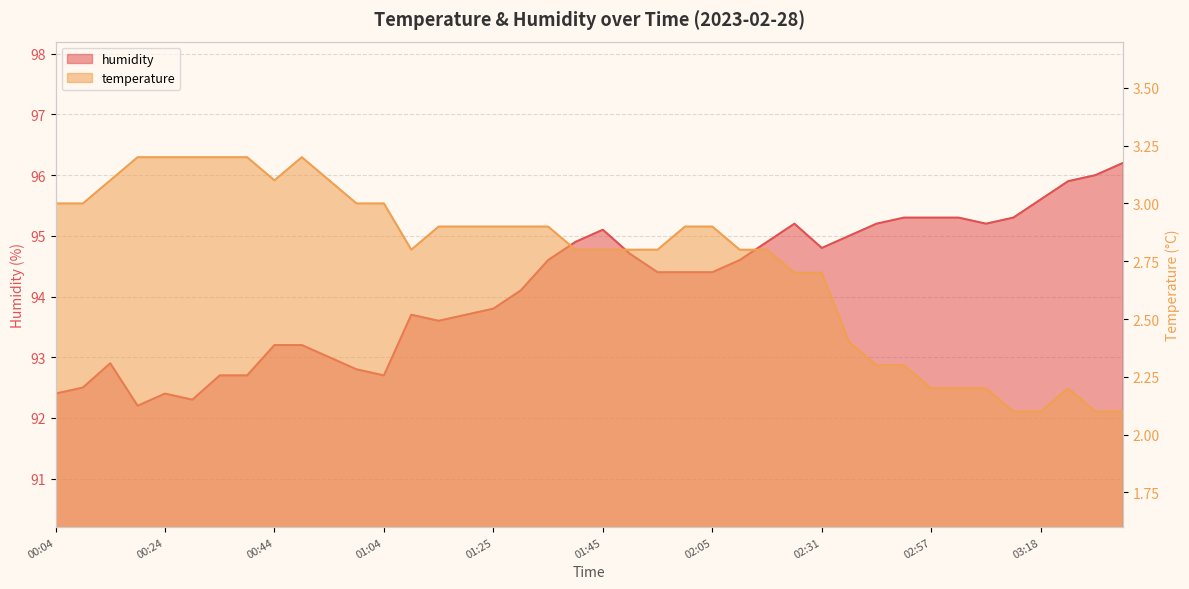

What is the approximate value of humidity at 01:20?

93.7